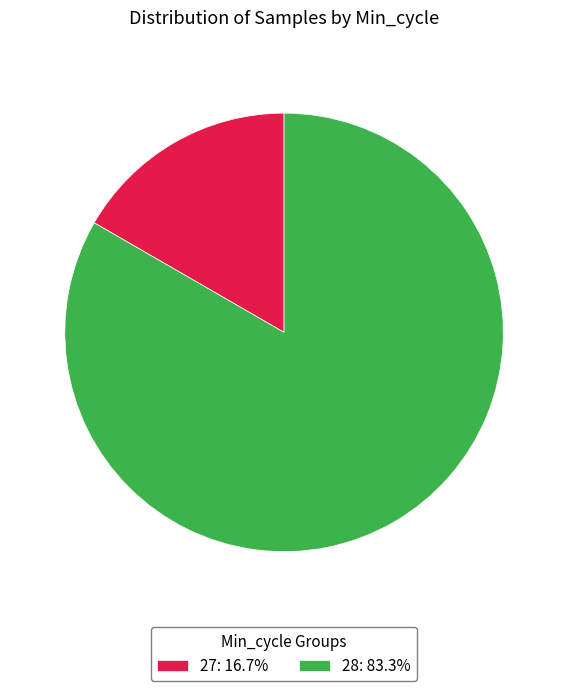

What is the ratio of the value at 28: 83.3% to the value at 27: 16.7%?

5.0